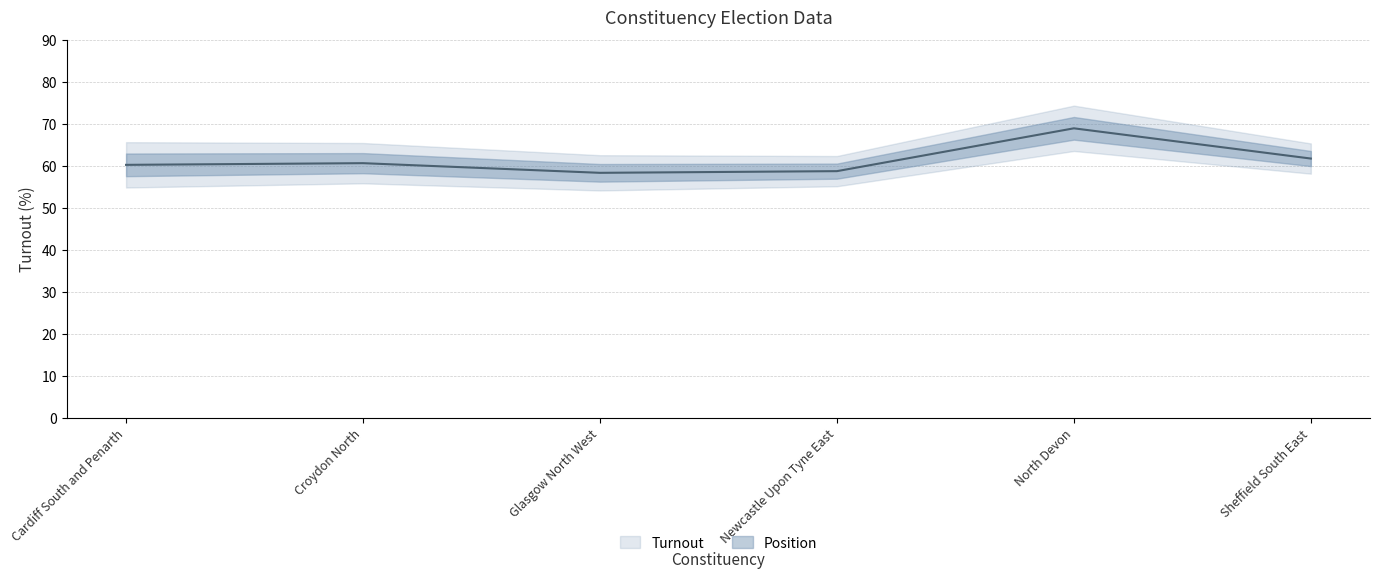

Which has a higher value, Croydon North or Cardiff South and Penarth?

Croydon North